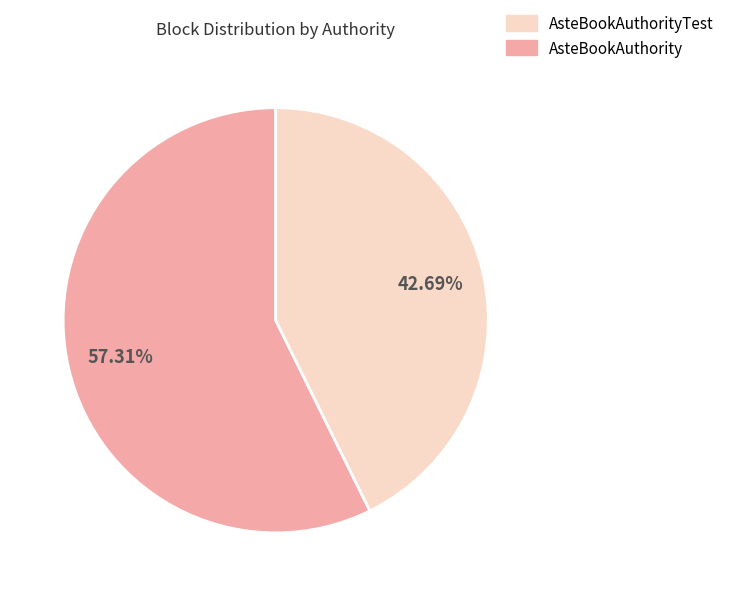

Does any single category account for the majority?

Yes